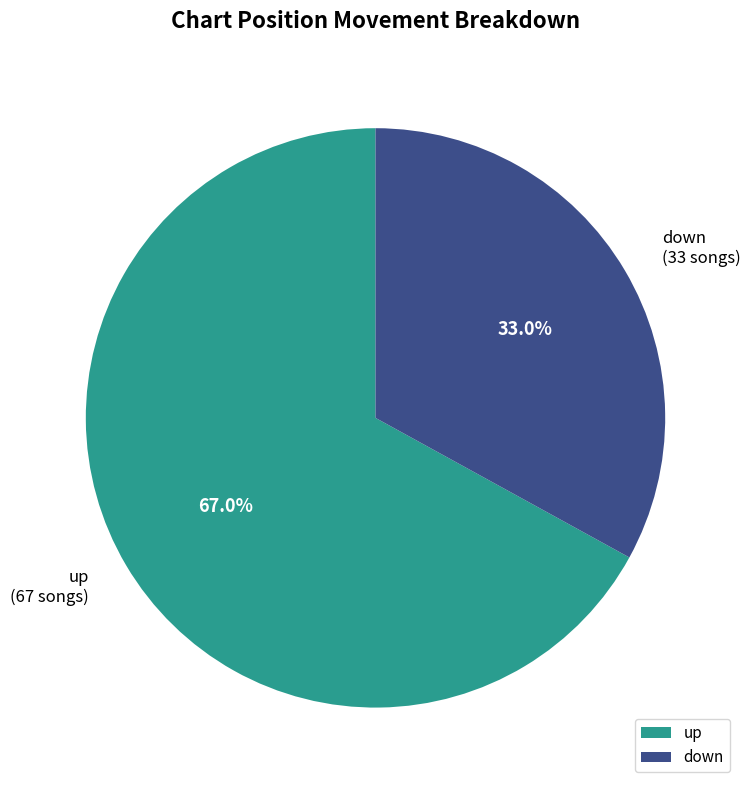

Which category has the biggest portion of the pie?

up